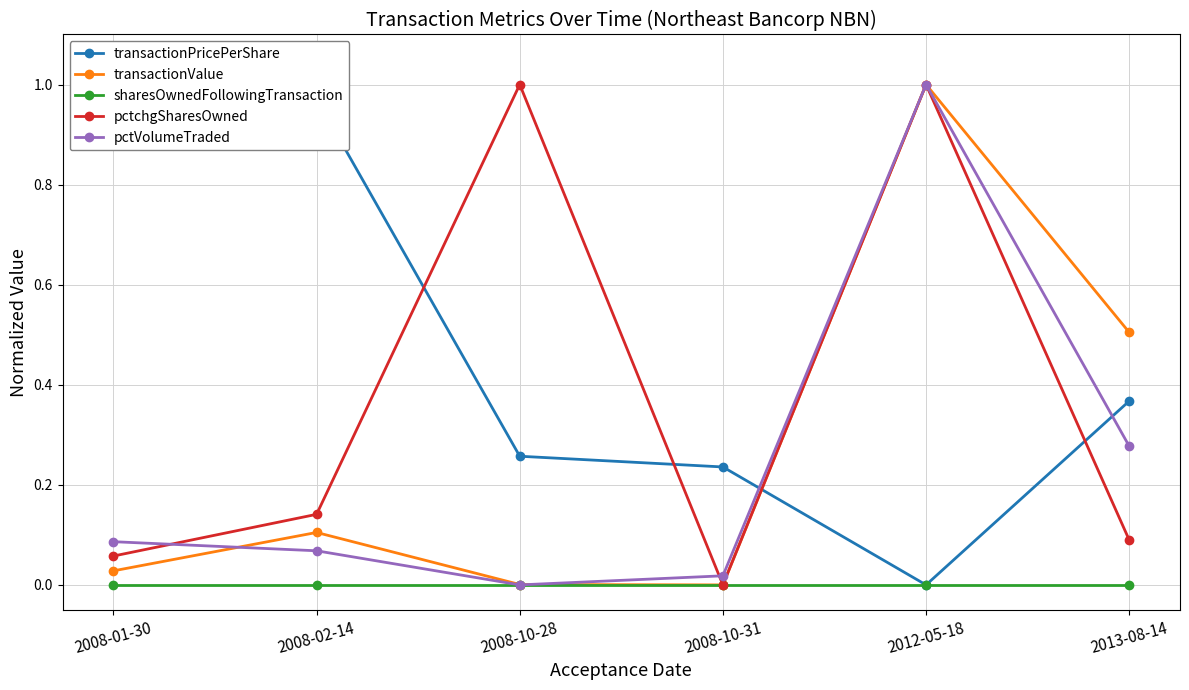

What is the approximate value of transactionPricePerShare at 2008-01-30?

1.0